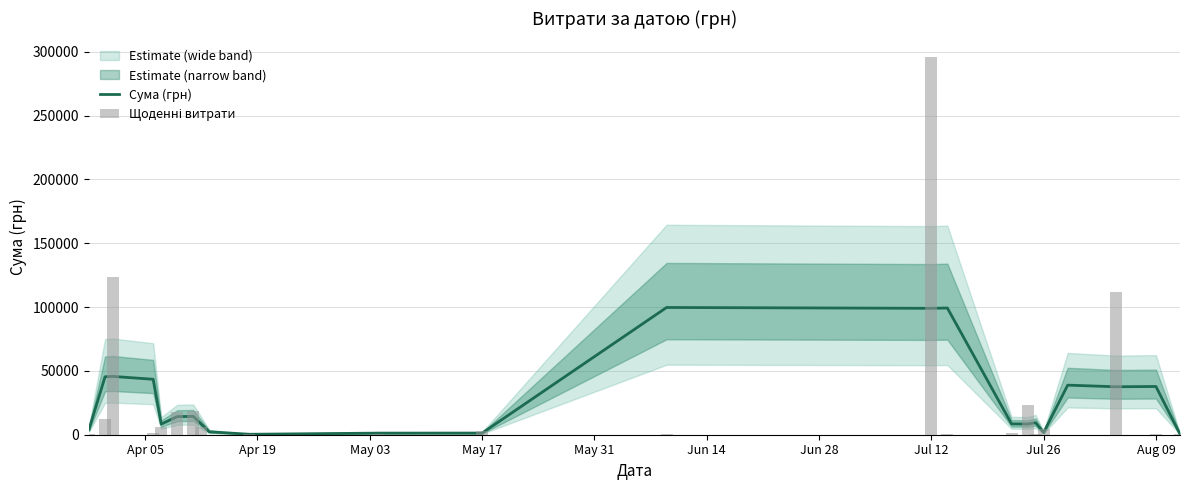

Between 18 and Apr 05, which is larger?

Apr 05